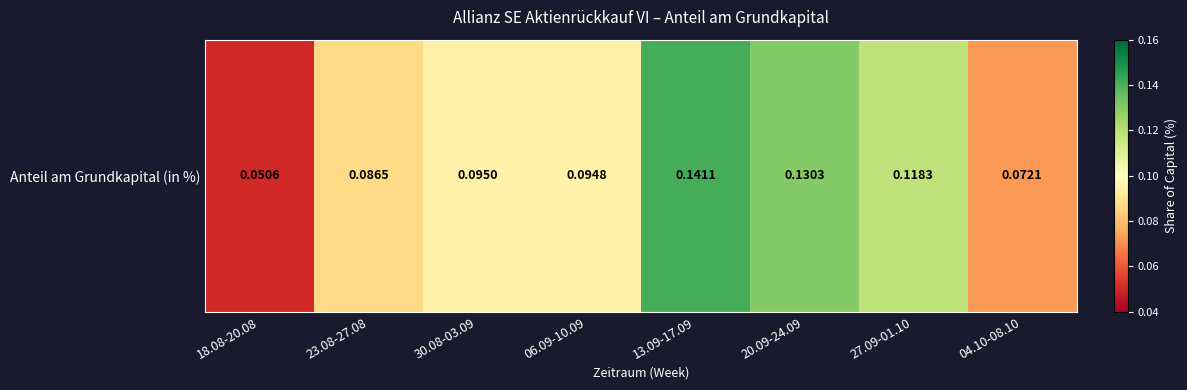

The chart shows a value of 0.0 at 06.09-10.09. True or false?

False